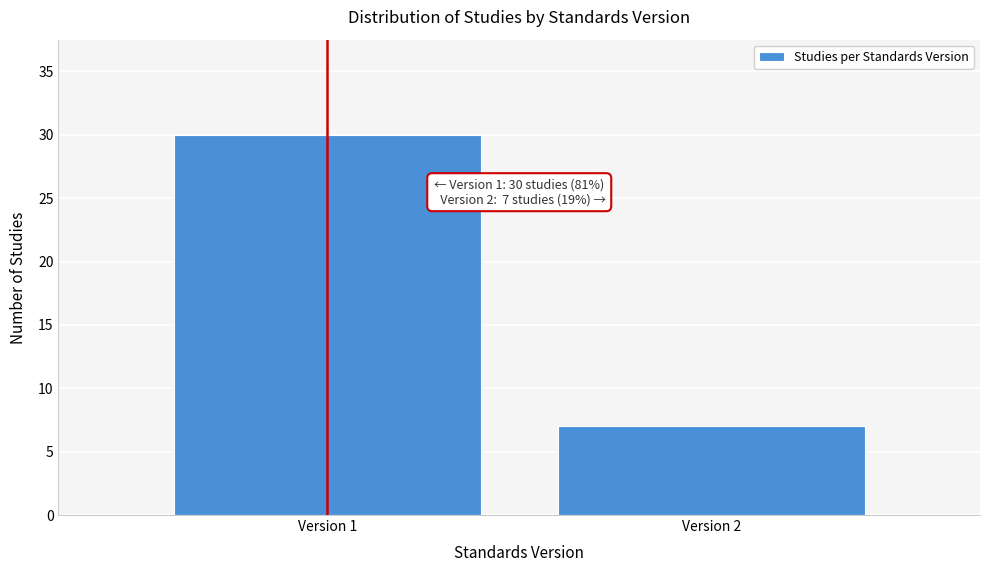

Reading left to right, list all the values displayed in this chart.

Version 1=30	Version 2=7